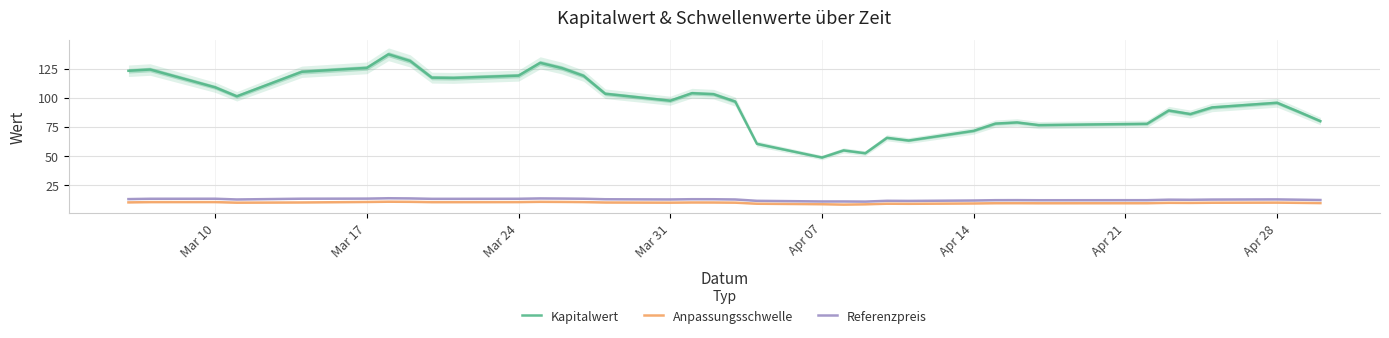

Is it true that Kapitalwert equals 209.5 at Apr 14?

False